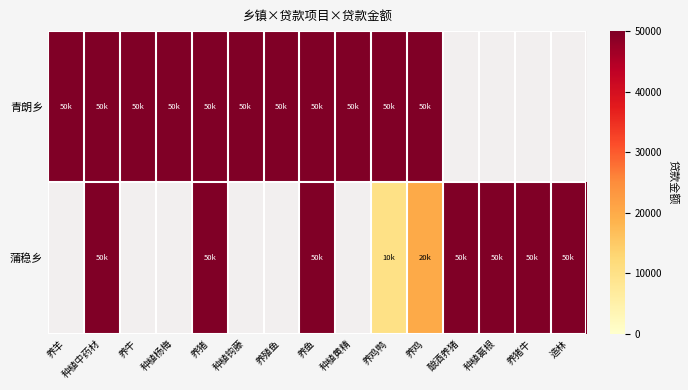

At how many categories does at least one series exceed 47390?

15